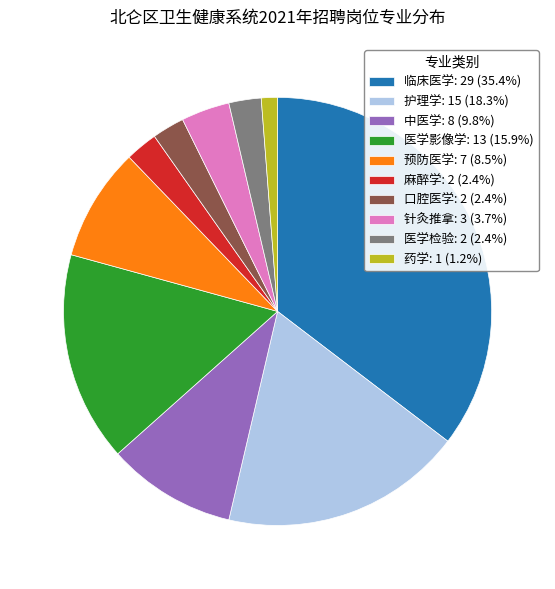

Approximately how many times larger is the value at 针灸推拿: 3 (3.7%) compared to 麻醉学: 2 (2.4%)?

1.5